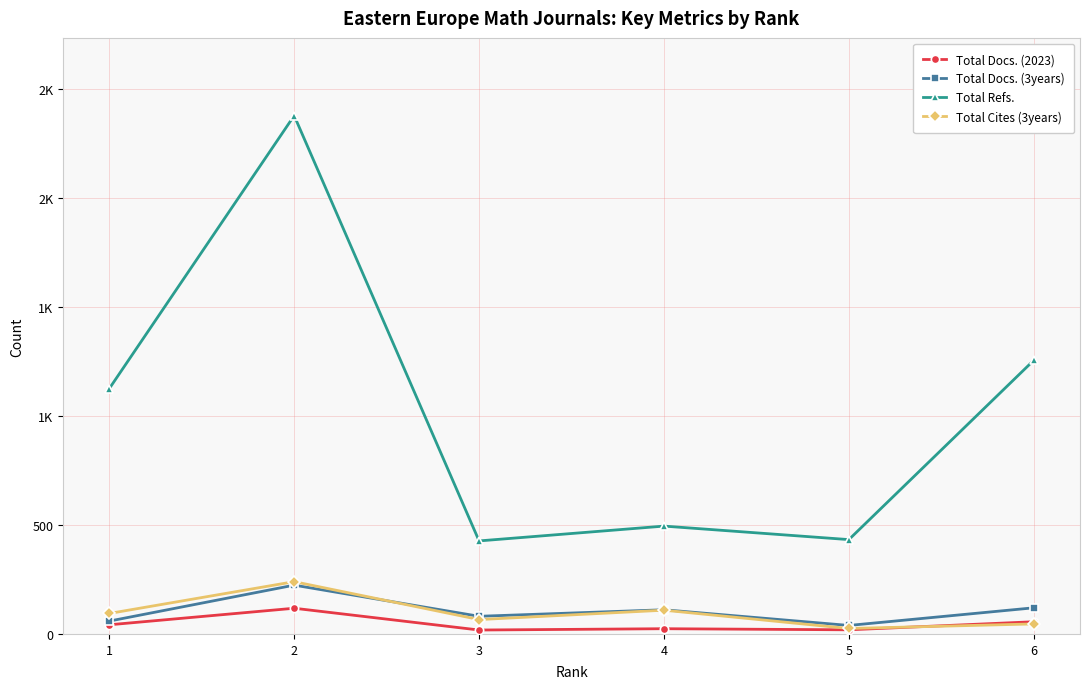

At how many categories does at least one series exceed 1736?

1